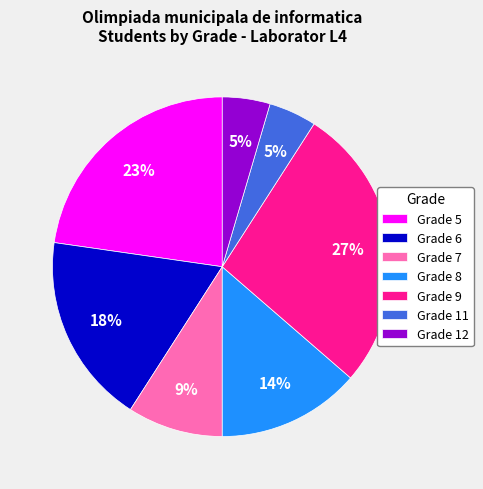

To the nearest percent, what is the average slice percentage?

14%